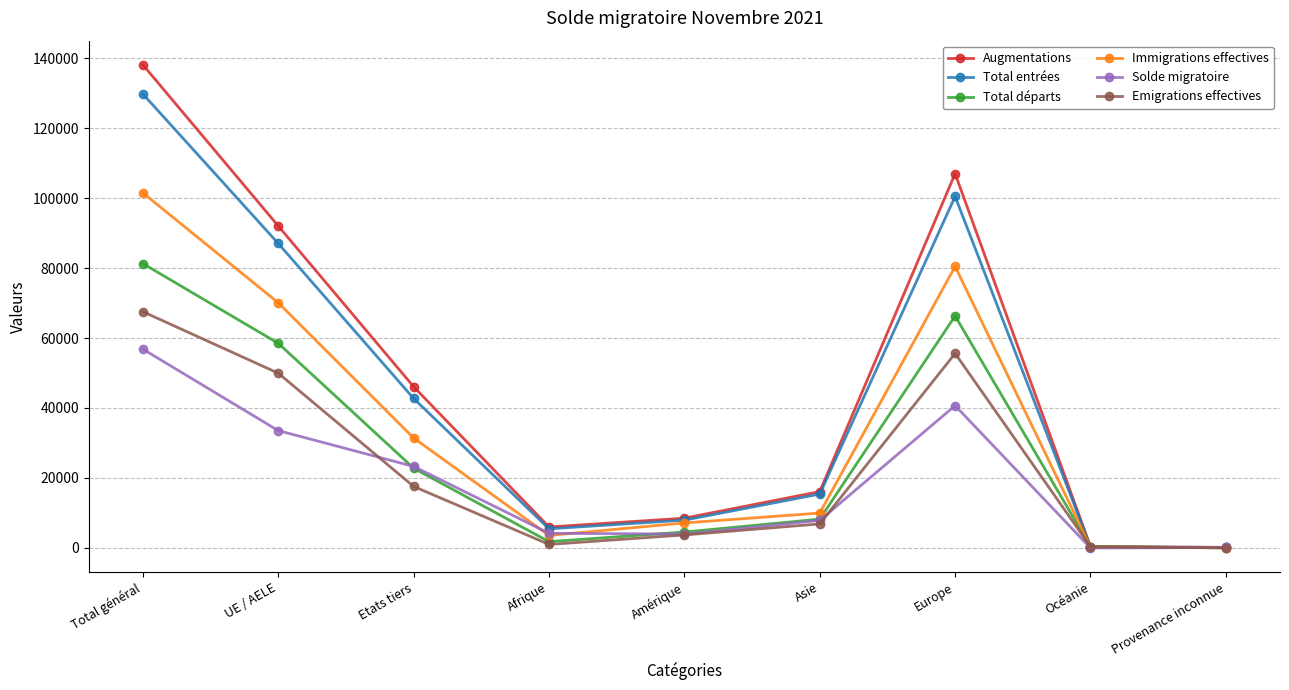

How many data points in Total entrées are less than 15396?

4